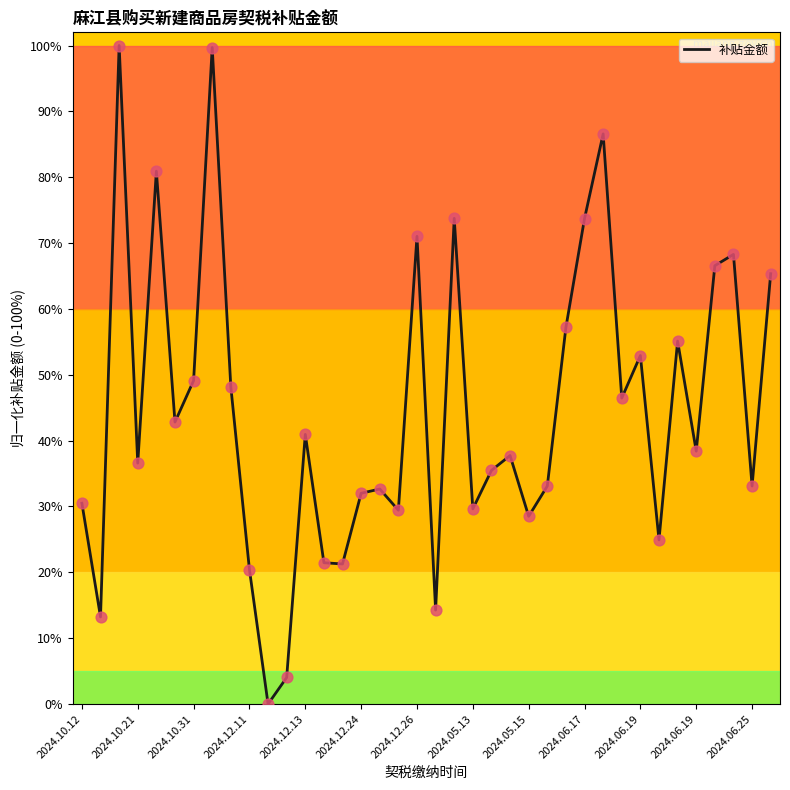

What is the maximum value shown in the chart?

100.0